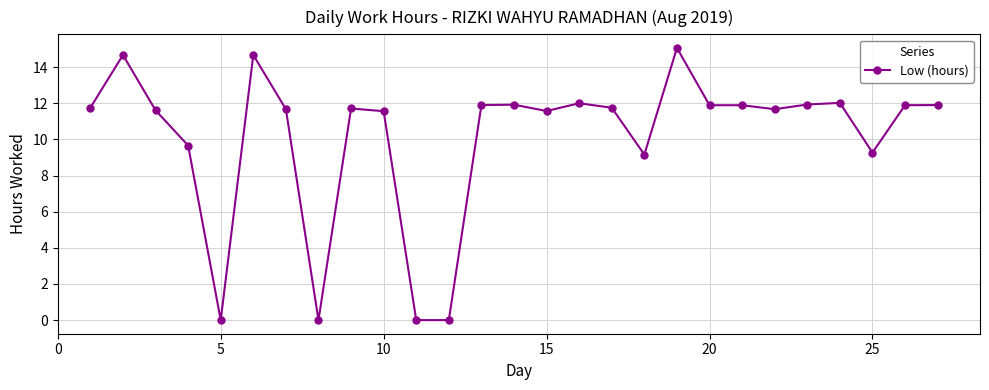

Count the number of categories in the chart.

27